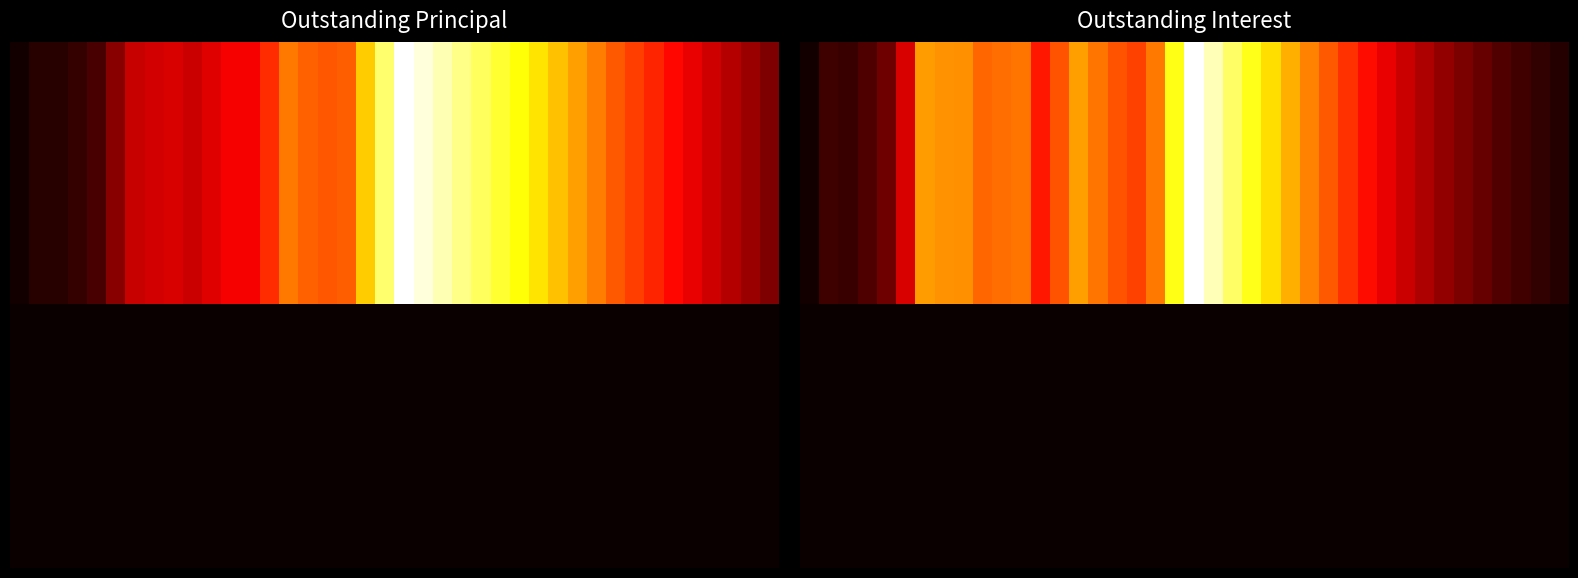

Rank the categories by CIBInterestOutstanding value from highest to lowest.

2023, 2024, 2025, 2026, 2022, 2027, 2028, 2017, 2009, 2010, 2011, 2029, 2021, 2014, 2018, 2013, 2012, 2030, 2019, 2016, 2020, 2031, 2015, 2032, 2033, 2008, 2034, 2035, 2036, 2037, 2007, 2038, 2039, 2006, 2040, 2004, 2005, 2041, 2042, 2003